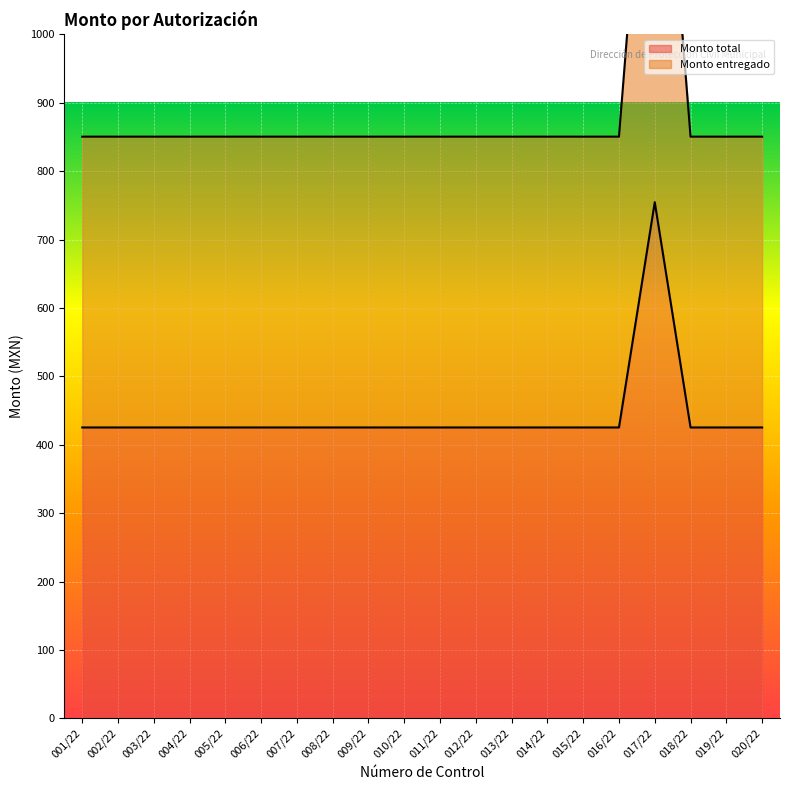

Reading left to right, transcribe all the data shown in this chart.

Monto total: 001/22=425.3	002/22=425.3	003/22=425.3	004/22=425.3	005/22=425.3	006/22=425.3	007/22=425.3	008/22=425.3	009/22=425.3	010/22=425.3	011/22=425.3	012/22=425.3	013/22=425.3	014/22=425.3	015/22=425.3	016/22=425.3	017/22=754.7	018/22=425.3	019/22=425.3	020/22=425.3
Monto entregado: 001/22=850.5	002/22=850.5	003/22=850.5	004/22=850.5	005/22=850.5	006/22=850.5	007/22=850.5	008/22=850.5	009/22=850.5	010/22=850.5	011/22=850.5	012/22=850.5	013/22=850.5	014/22=850.5	015/22=850.5	016/22=850.5	017/22=1509.4	018/22=850.5	019/22=850.5	020/22=850.5